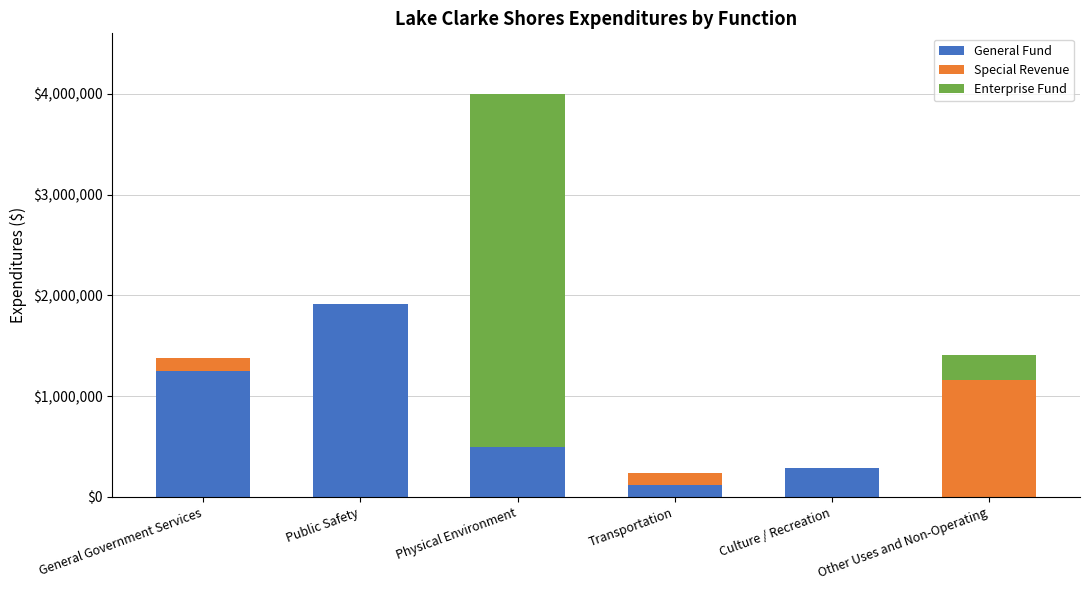

What is the sum of all General Fund values?

4068542